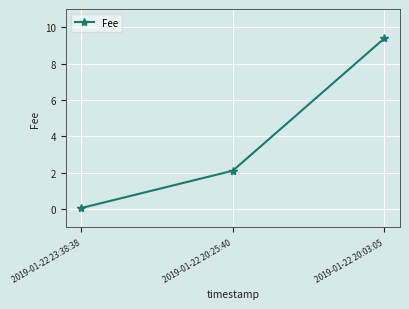

Rank the categories by value from lowest to highest.

2019-01-22 23:38:38, 2019-01-22 20:25:40, 2019-01-22 20:03:05